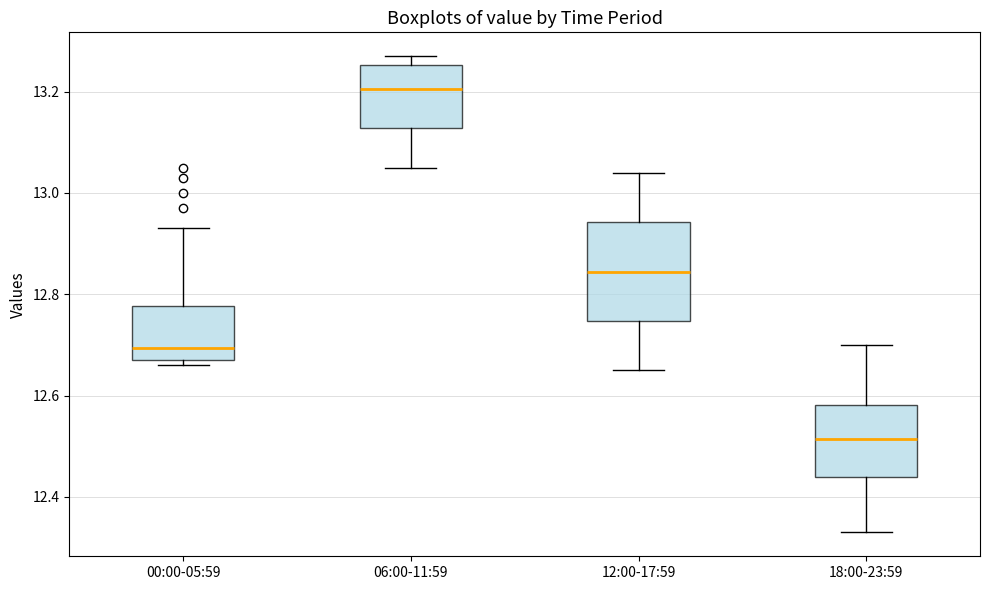

Reading left to right, read every box against the y-axis: the position of its median line, the range the box covers, and the ends of its whiskers. The values are not printed on the chart, so give them approximately, as read against the axis.

00:00-05:59: median 12.70, box 12.68 to 12.78, whiskers 12.66 to 12.94
06:00-11:59: median 13.20, box 13.12 to 13.26, whiskers 13.06 to 13.28
12:00-17:59: median 12.84, box 12.74 to 12.94, whiskers 12.66 to 13.04
18:00-23:59: median 12.52, box 12.44 to 12.58, whiskers 12.34 to 12.70